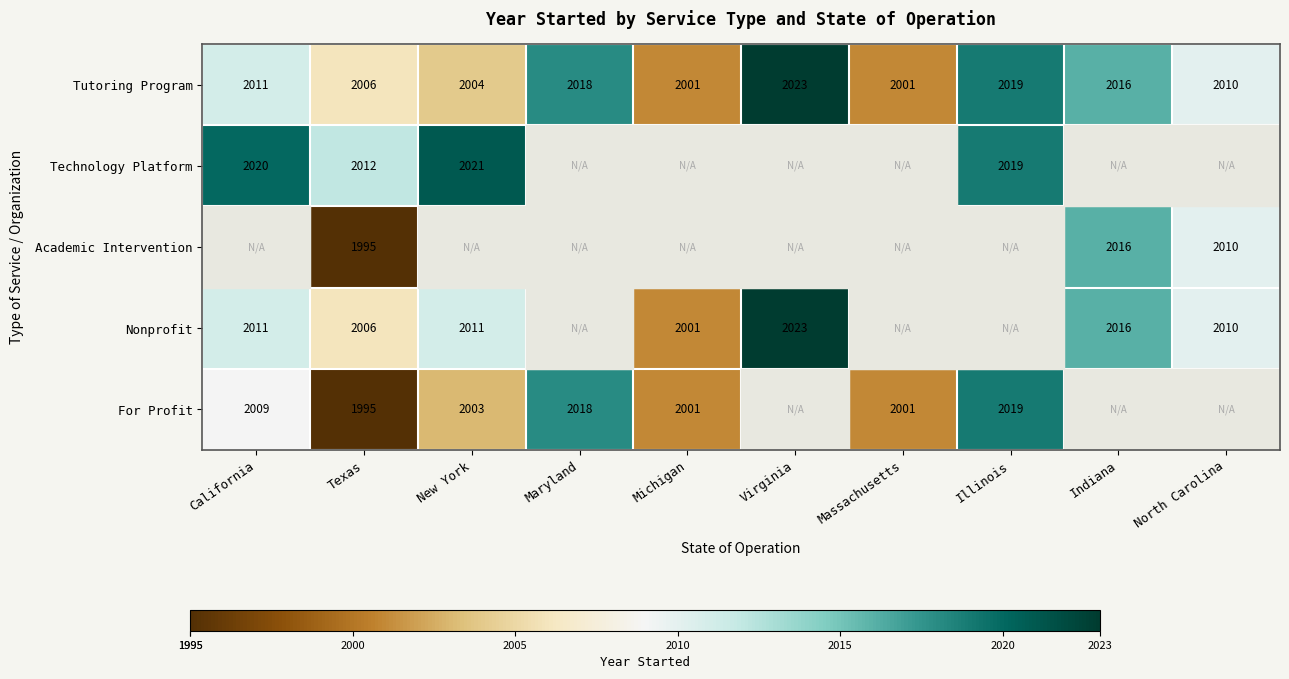

True or false: Tutoring Program has a value of 3474 at Michigan.

False